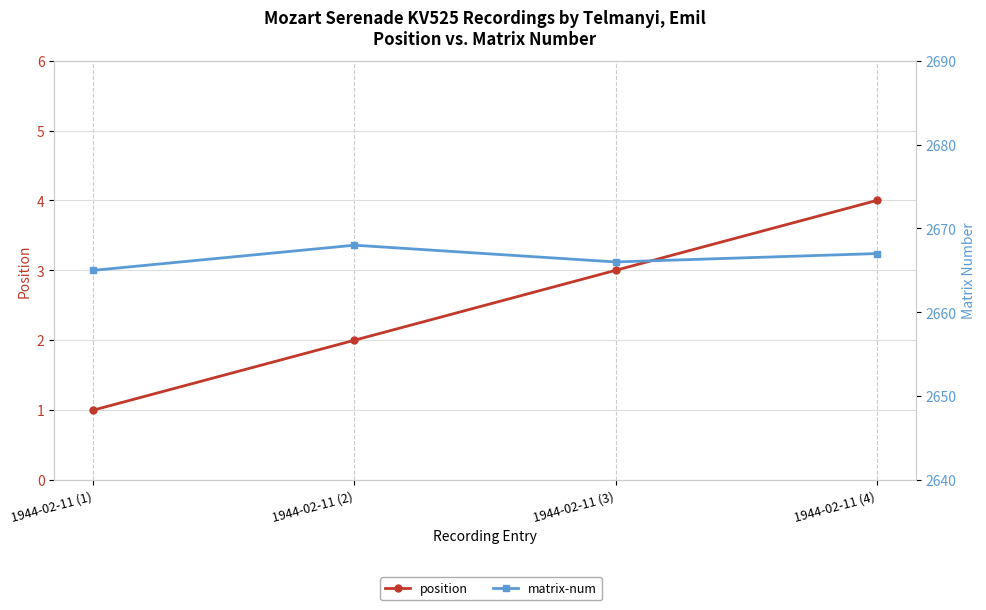

What position from the left is 1944-02-11 (2)?

2